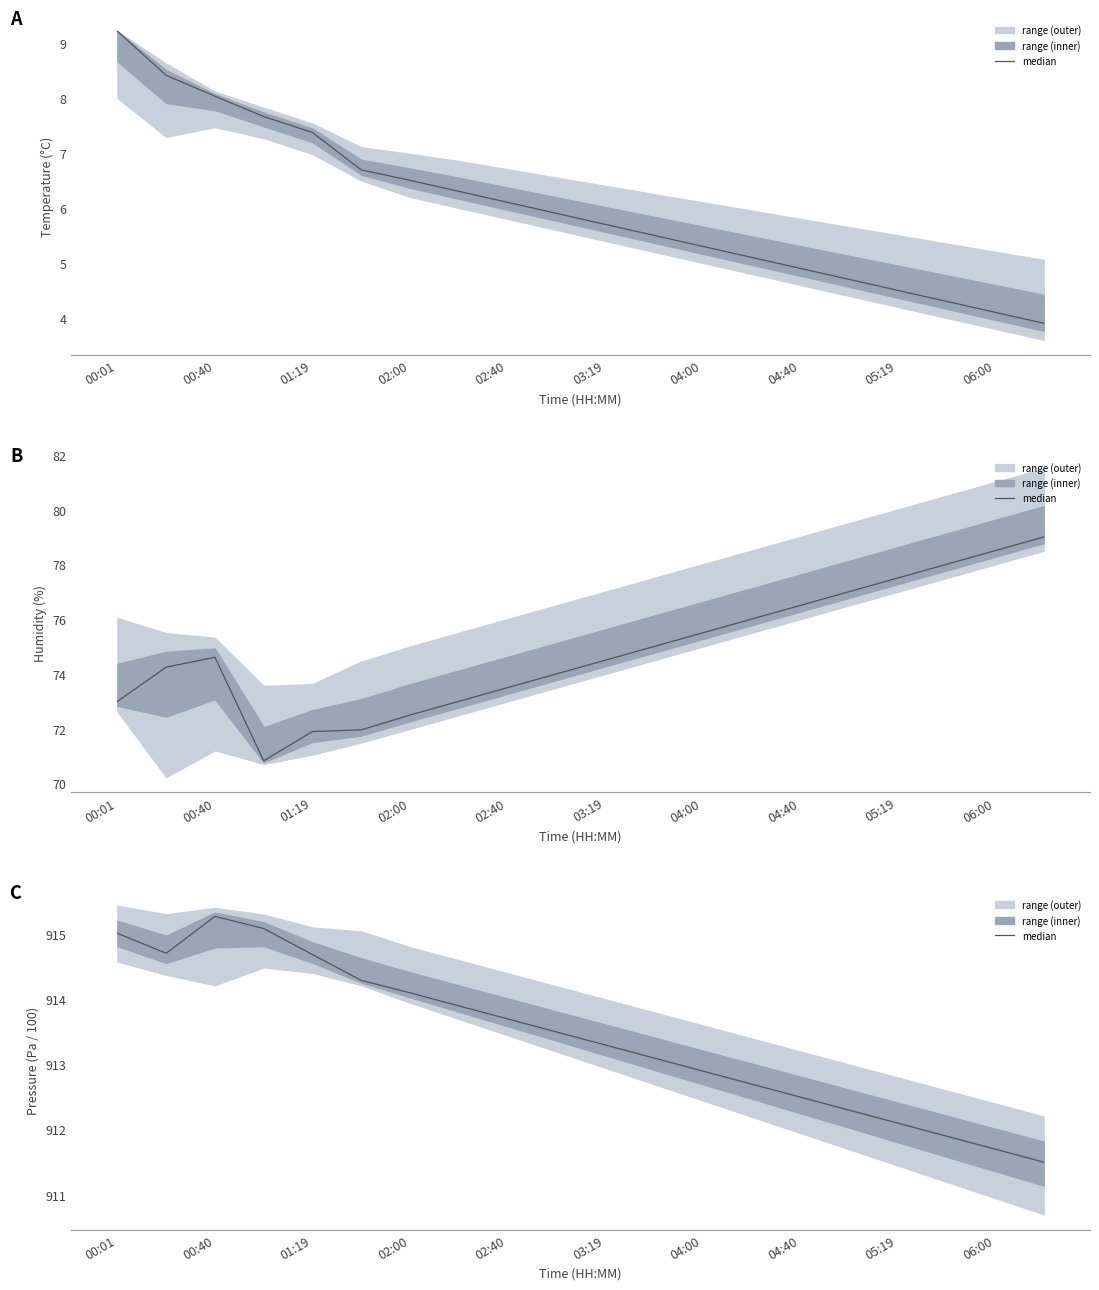

True or false: the data has more than 0 interior local peaks.

True